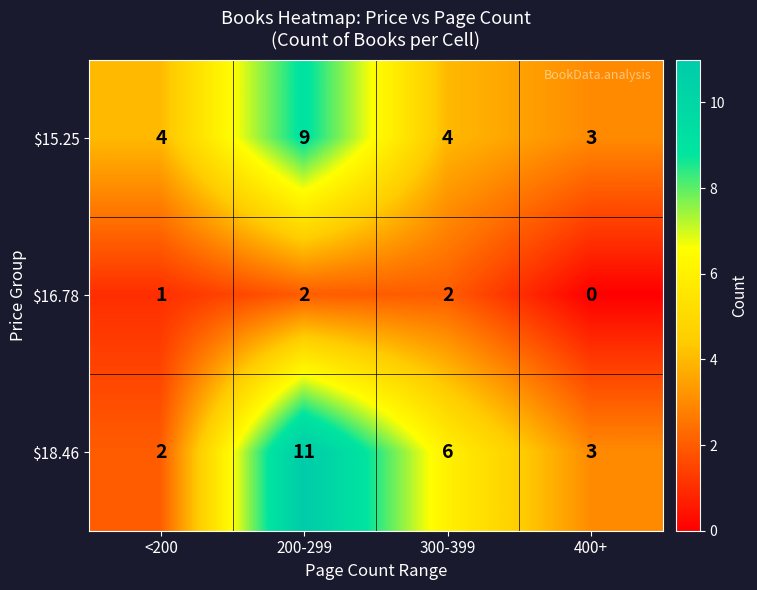

Reading right to left, what are all the values shown in this chart?

$15.25: 3	4	9	4
$16.78: 0	2	2	1
$18.46: 3	6	11	2